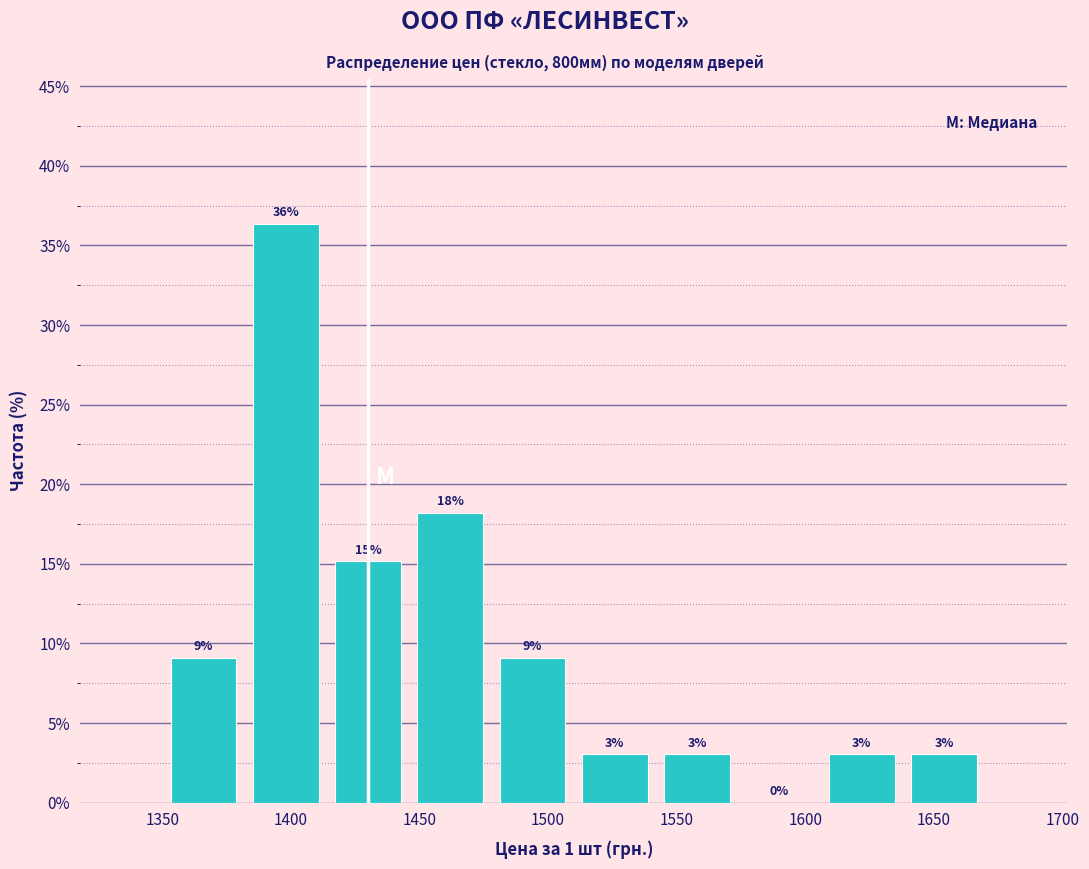

Over which range of the x-axis is the bar tallest?

1382 to 1414